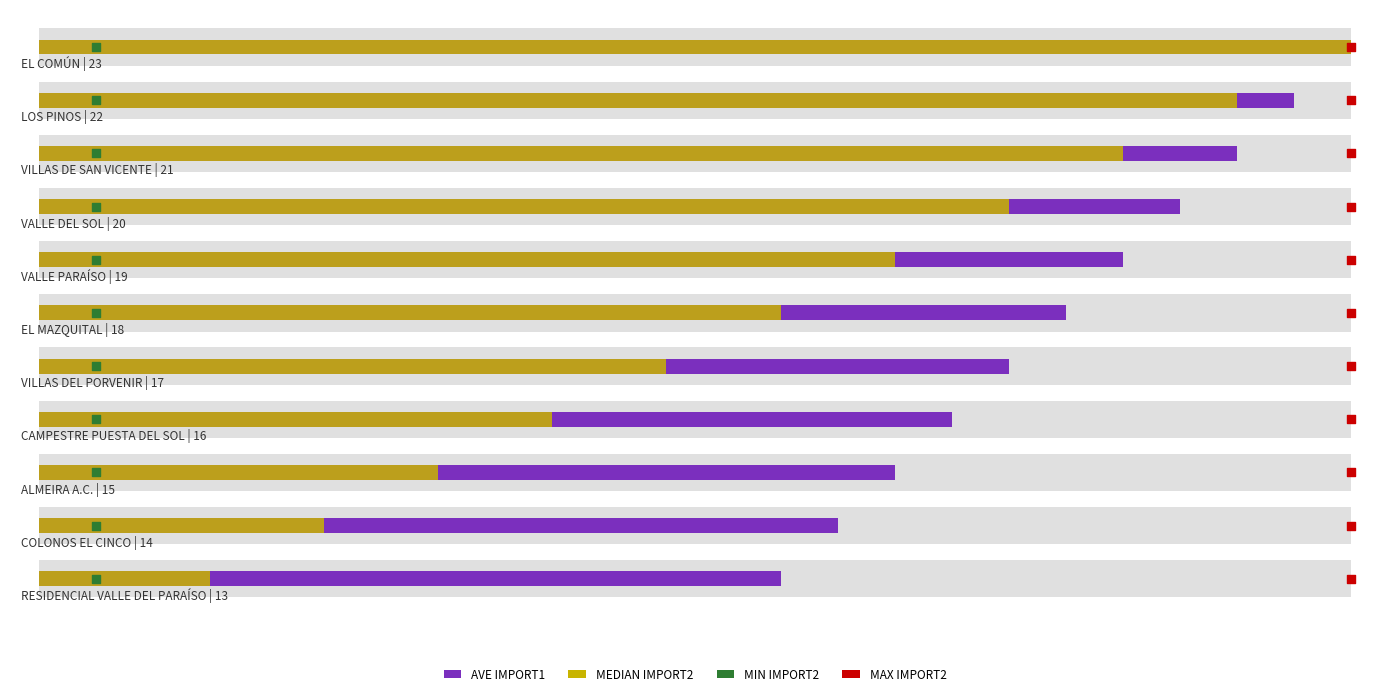

Is the value of MEDIAN IMPORT2 at 5 greater than the value of AVE IMPORT1 at 9?

No